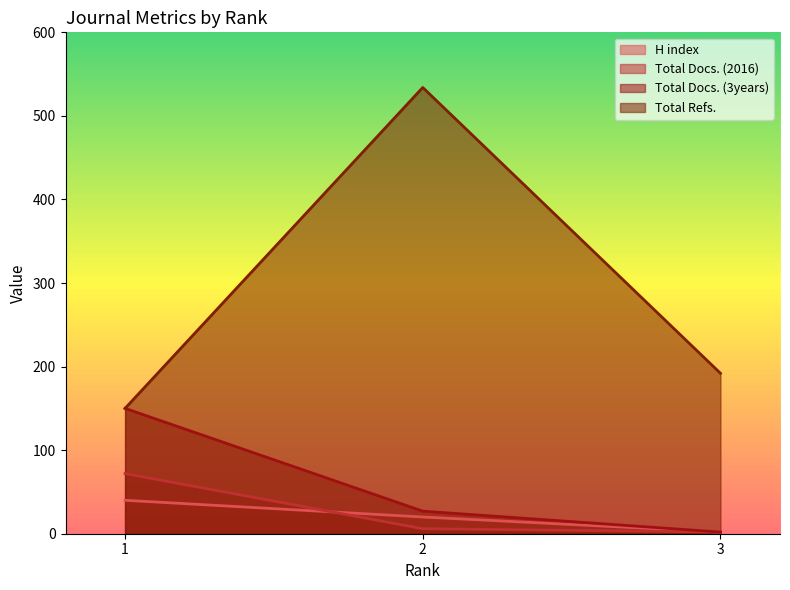

Which series has the largest total across all categories?

Total Refs.